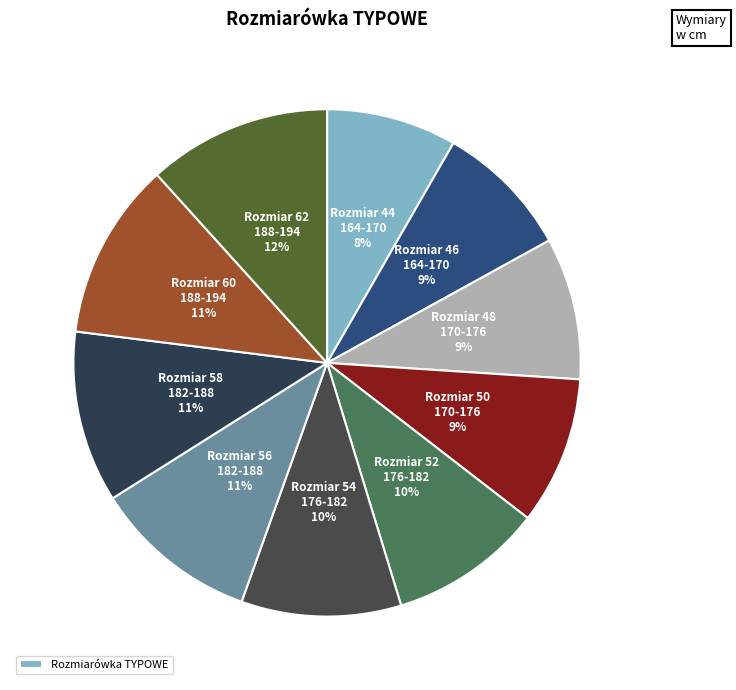

Count the number of slices in the pie.

10